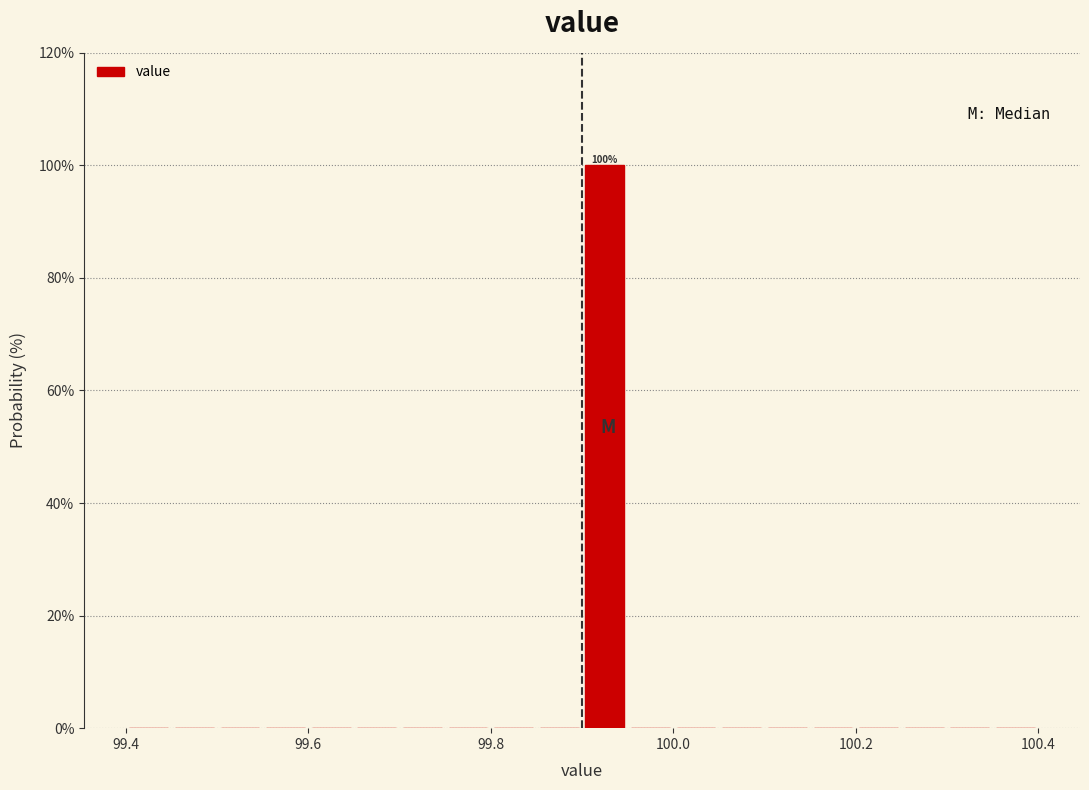

Around what value on the x-axis is the tallest bar? Give the approximate position of its centre, as read against the axis.

99.92